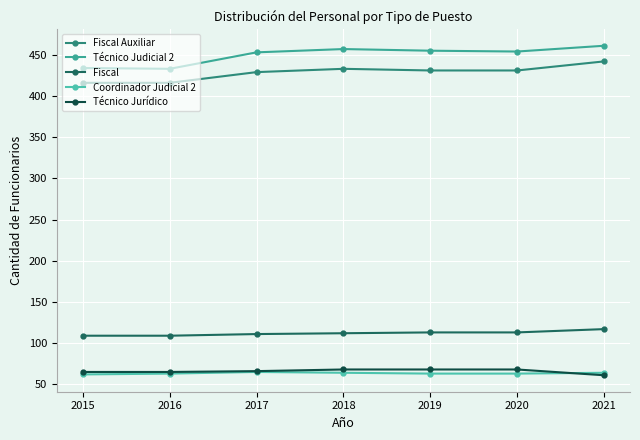

Rank the categories by Técnico Jurídico value from highest to lowest.

2018, 2019, 2020, 2017, 2015, 2016, 2021